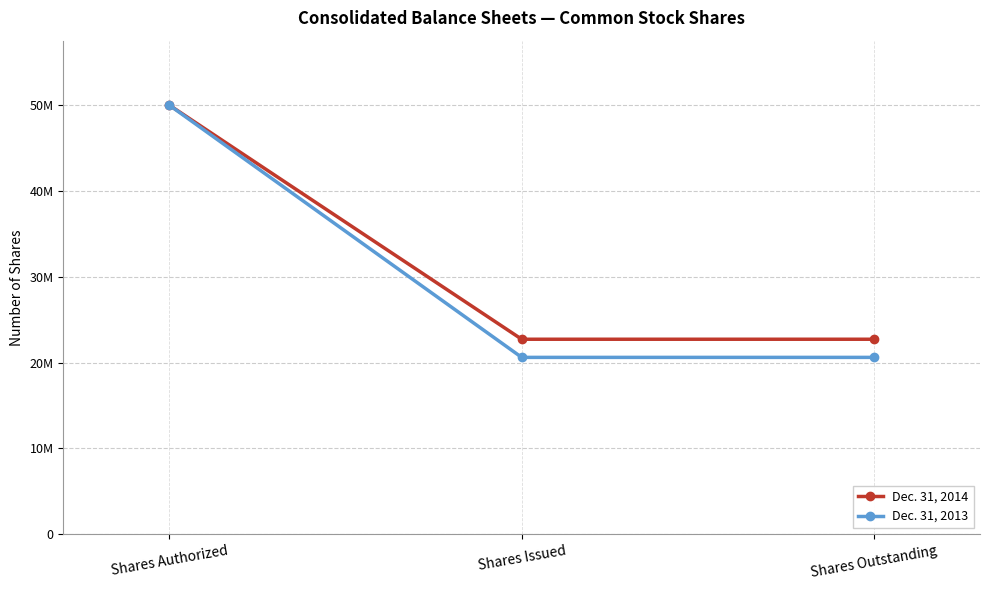

The value of Dec. 31, 2014 at Shares Issued is 22718077. True or false?

True